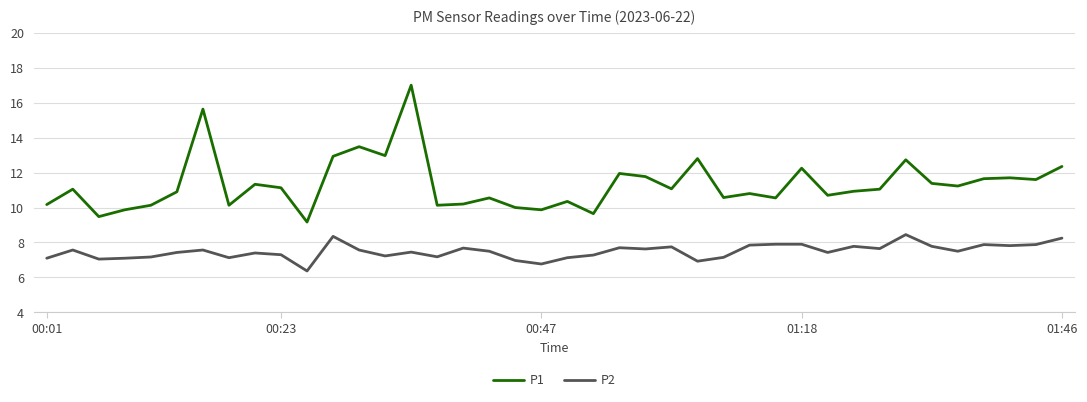

How many lines are shown in the chart?

2